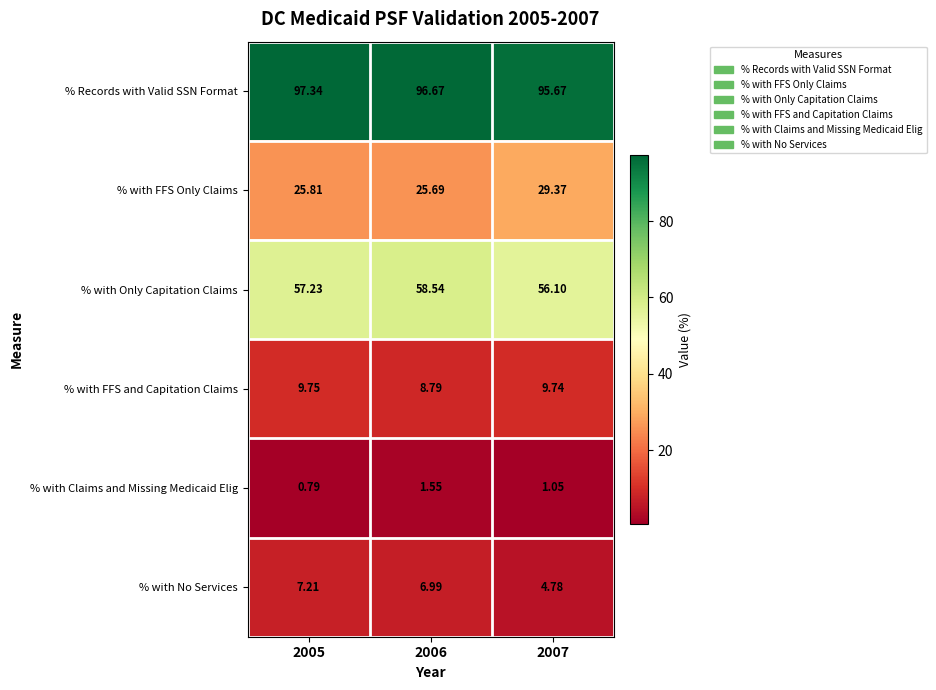

What is the difference between the highest and lowest values at 2007?

94.6